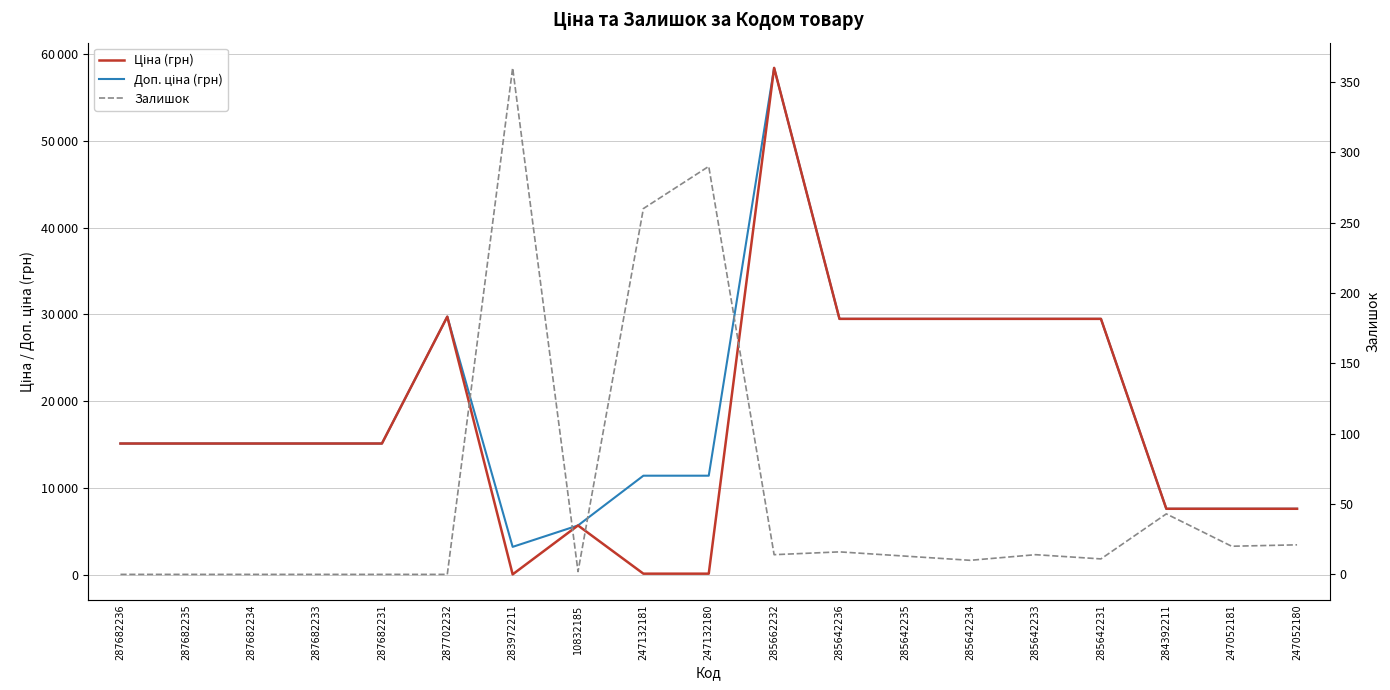

What is the spread (max minus min) of values at 247052181?

7576.5